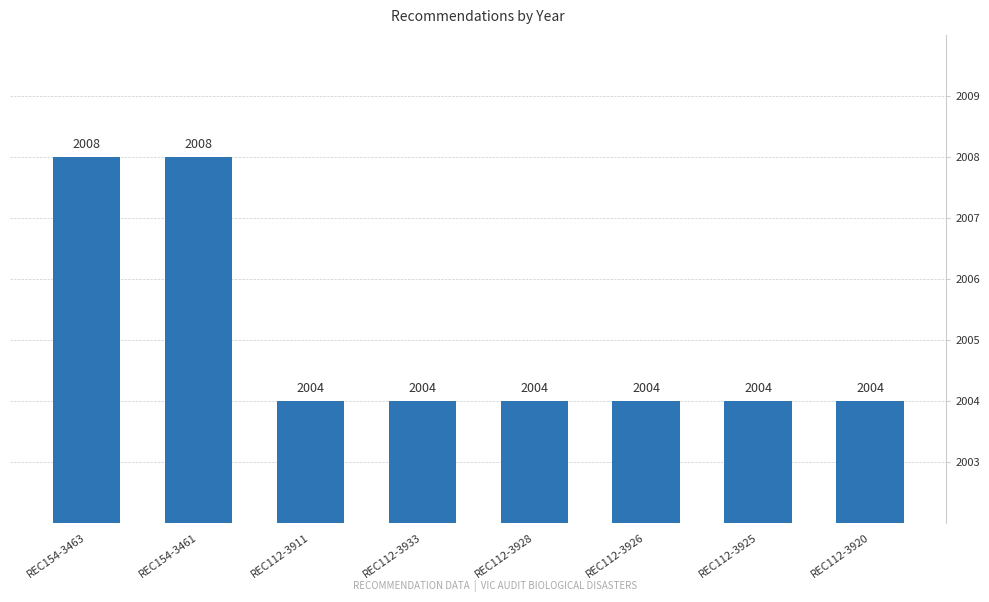

What is the difference between the maximum and second lowest values?

4